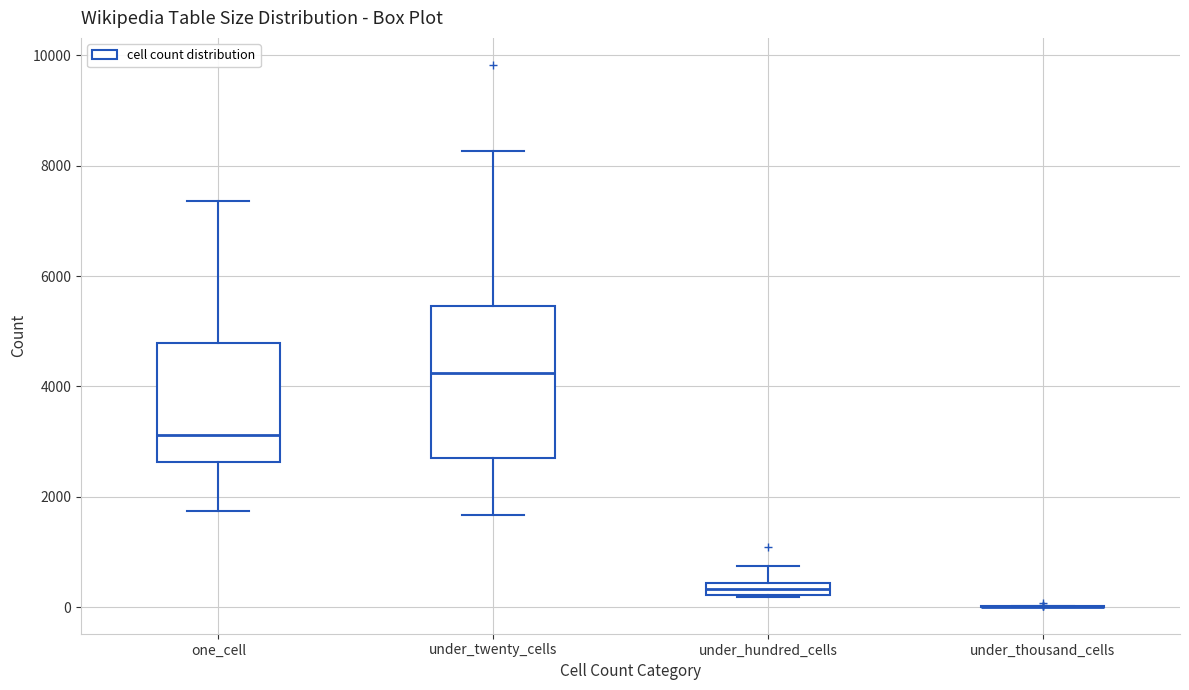

Where is the lower edge of the box for under_twenty_cells on the y-axis? The values are not printed on the chart, so give them approximately, as read against the axis.

2800